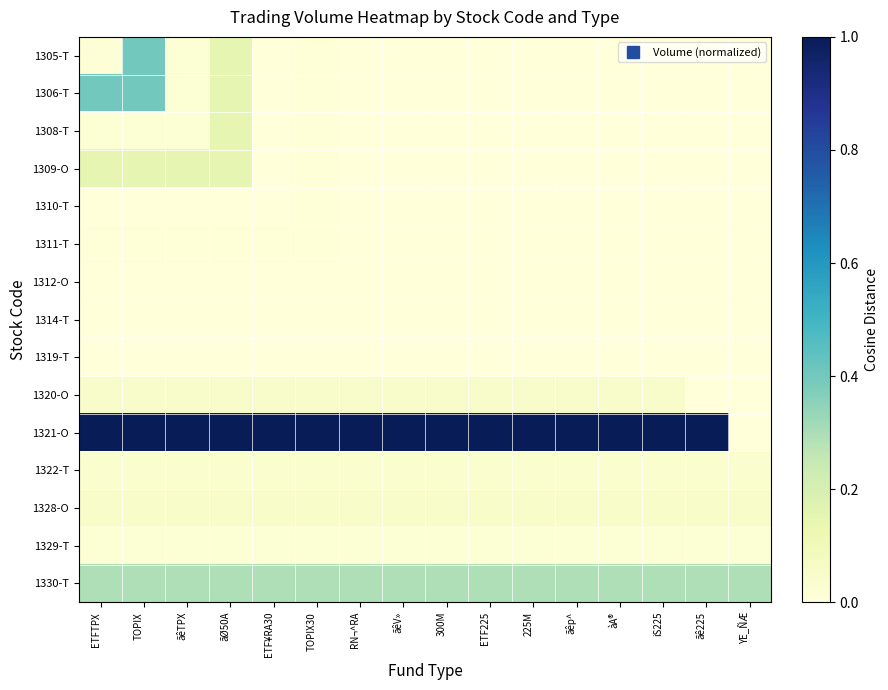

Between ãêV» and YE_ÑÆ, which is larger?

ãêV»